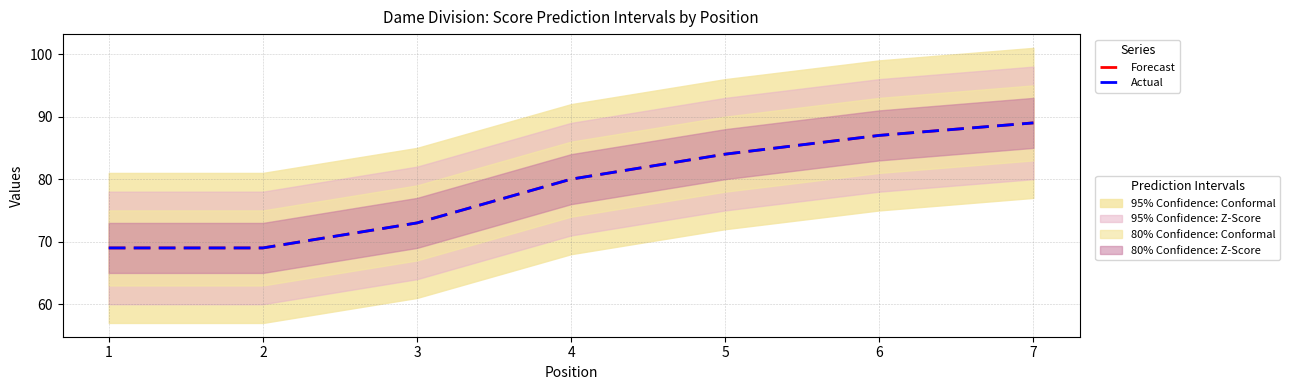

At 4, list the series in order from smallest to largest.

Forecast, Actual